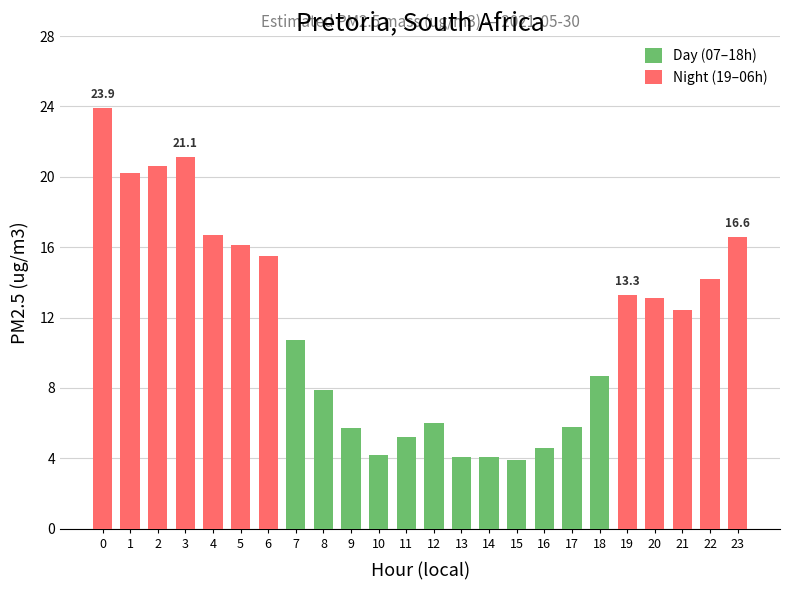

Where does the Day (07–18h) series first go above 3?

7